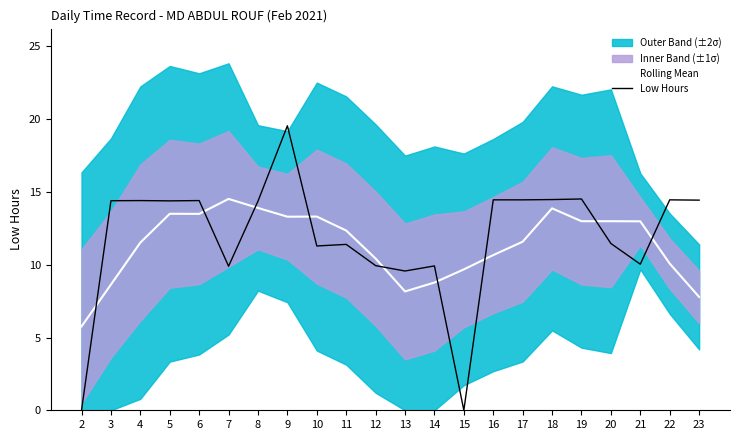

Which series has the largest total across all categories?

Low Hours